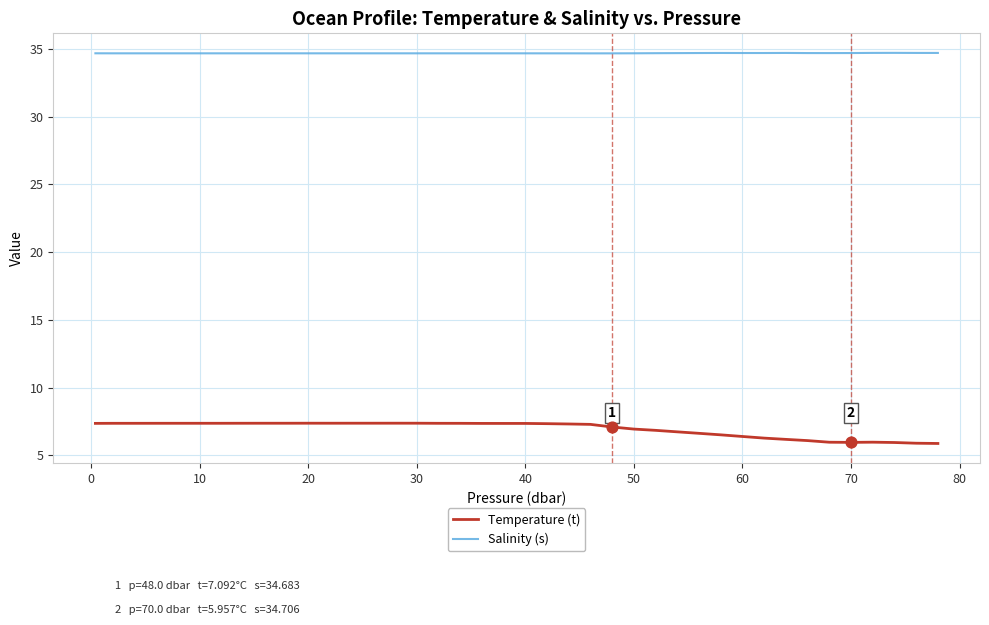

What are all the series names shown in the legend?

Temperature (t), Salinity (s)